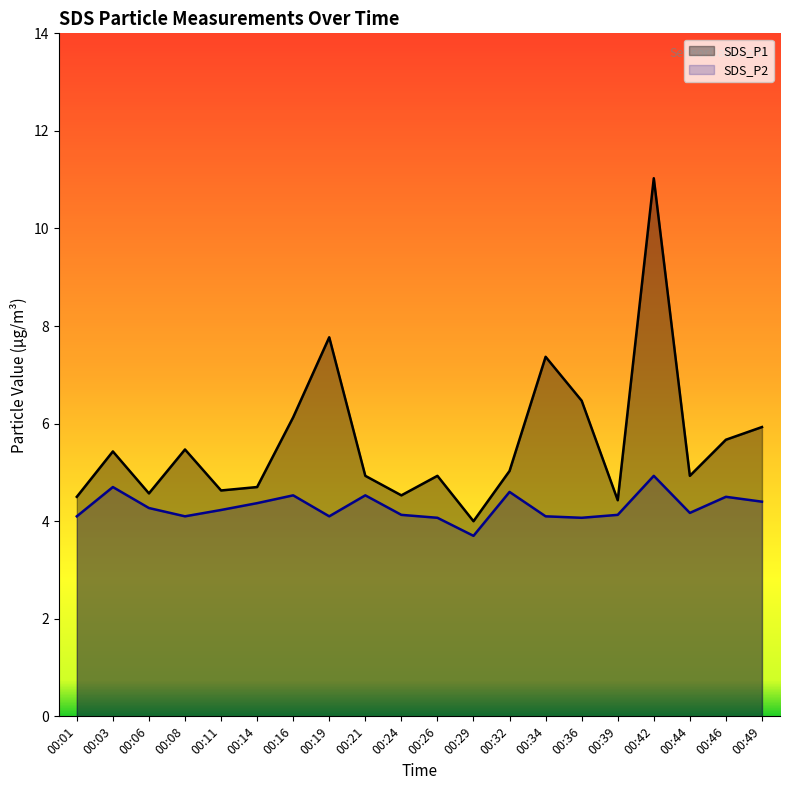

What is the sum of all SDS_P1 values?

112.5